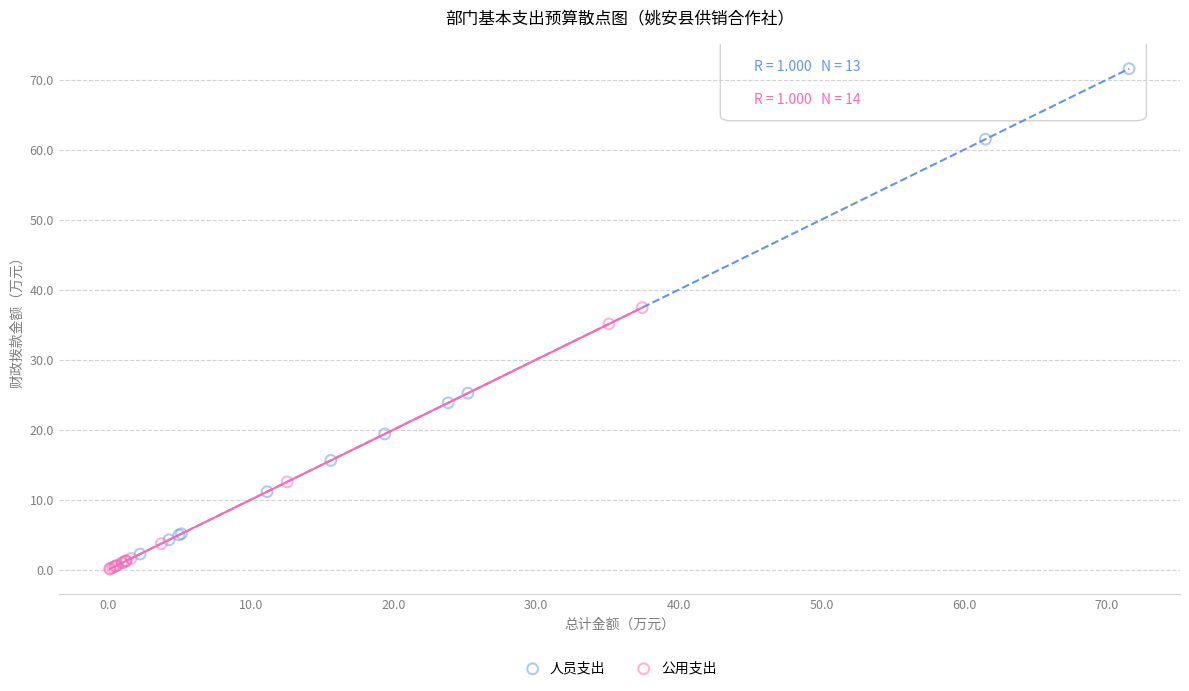

Which series reaches the maximum Y coordinate?

人员支出